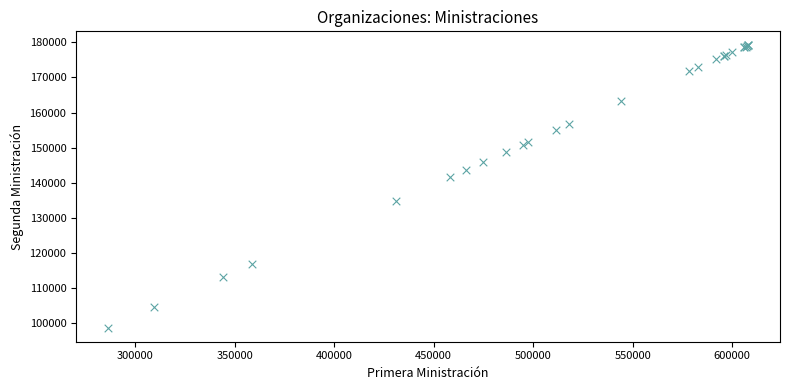

What Y value in the scatter plot is closest to 138910?

141696.4